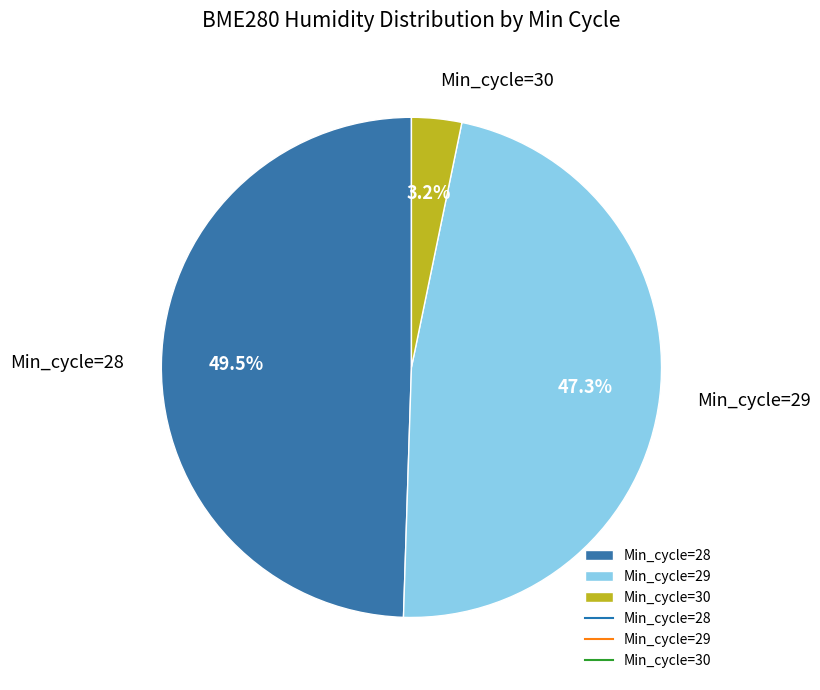

To the nearest percent, what is the difference between the largest and smallest slice percentages?

46%